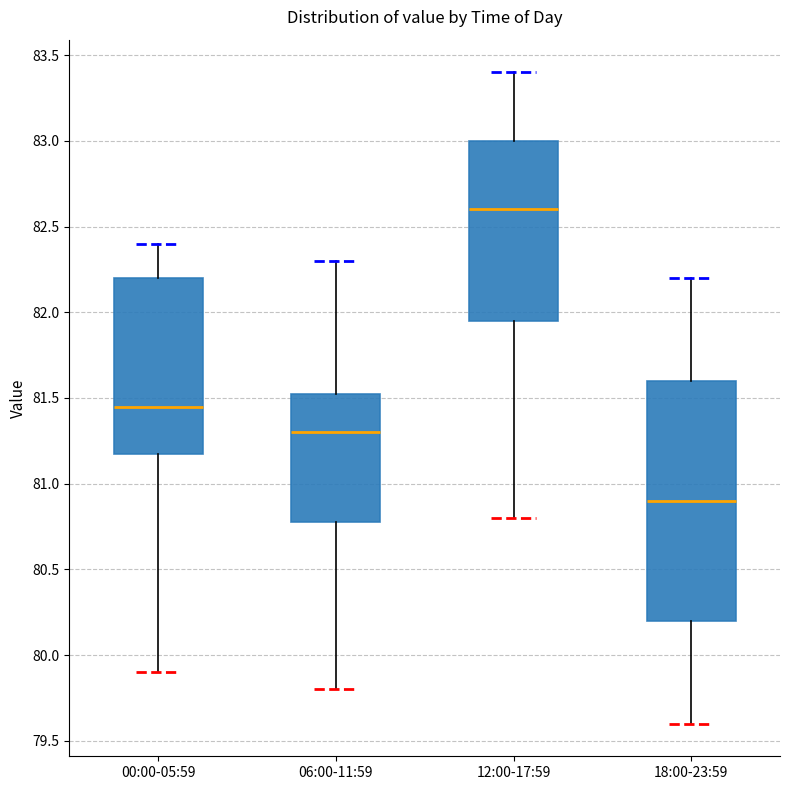

Reading left to right, transcribe this box plot: for each box, give where its median line is, the range the box spans, and where its two whiskers end, as read against the y-axis. The values are not printed on the chart, so give them approximately, as read against the axis.

00:00-05:59: median 81.45, box 81.20 to 82.20, whiskers 79.90 to 82.40
06:00-11:59: median 81.30, box 80.80 to 81.55, whiskers 79.80 to 82.30
12:00-17:59: median 82.60, box 81.95 to 83.00, whiskers 80.80 to 83.40
18:00-23:59: median 80.90, box 80.20 to 81.60, whiskers 79.60 to 82.20